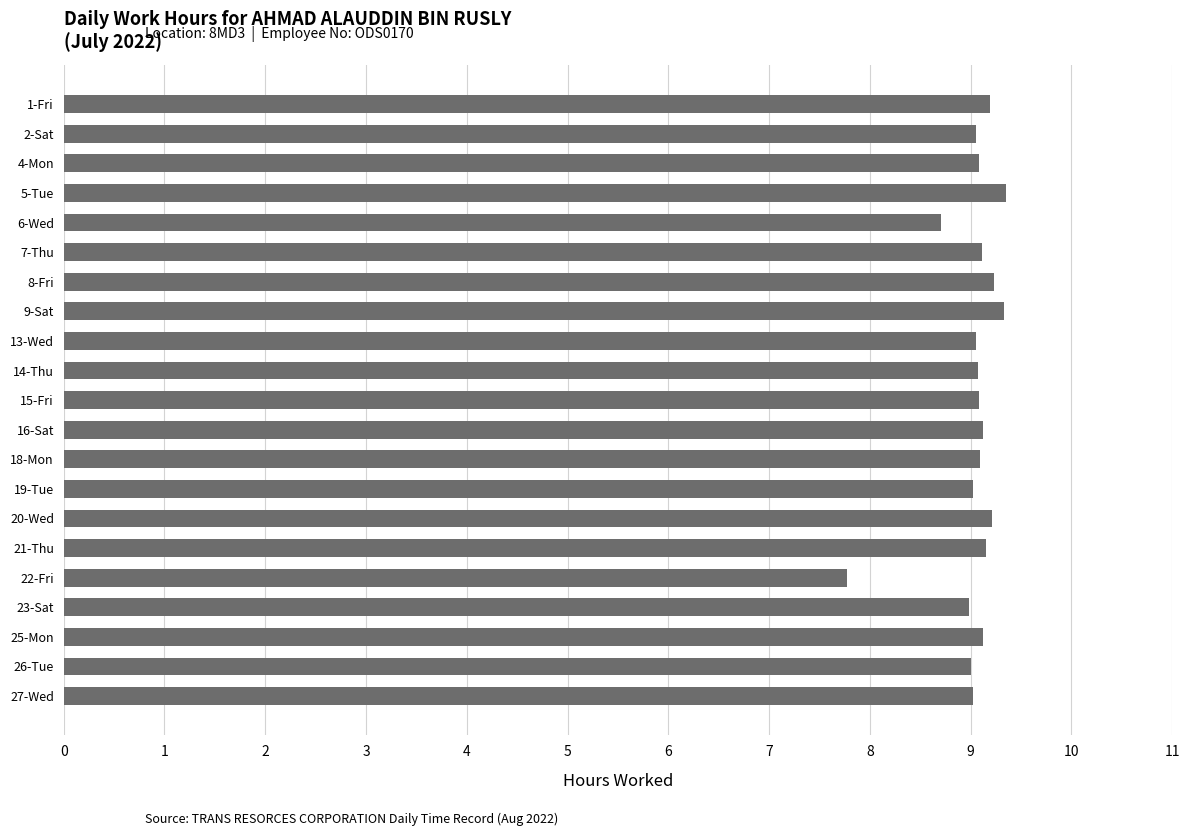

At which label is the value closest to 8?

22-Fri